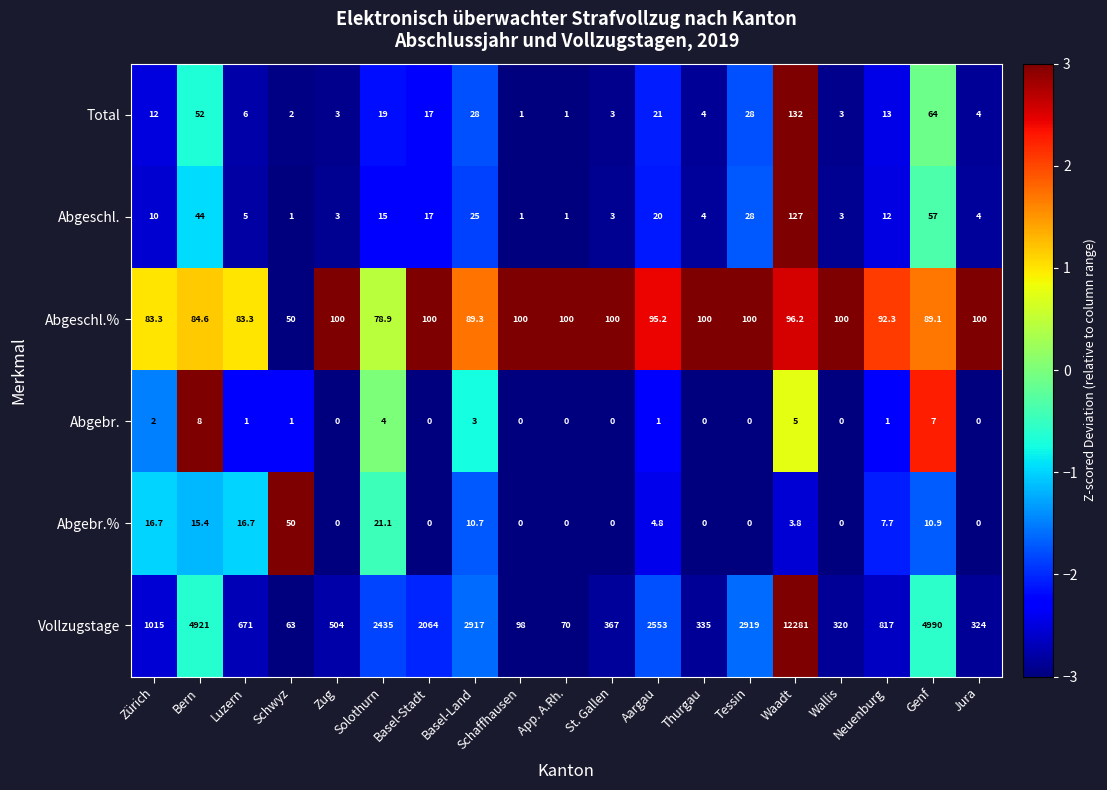

What is the sum of the Abgebr.% values at Aargau and App. A.Rh.?

4.8